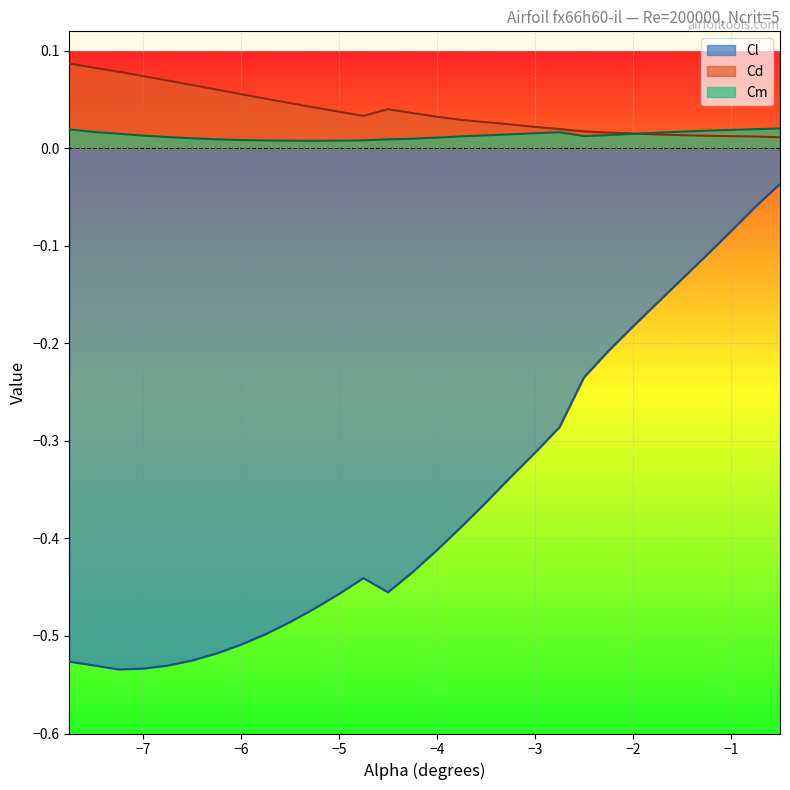

What is the difference between the highest and lowest values at -6.0?

0.6